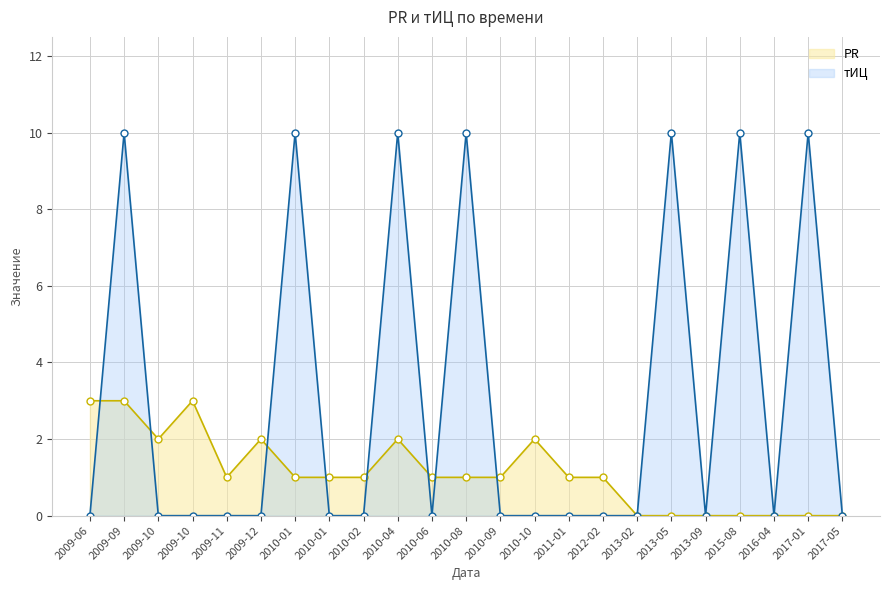

True or false: PR has more than 2 interior local peaks.

True